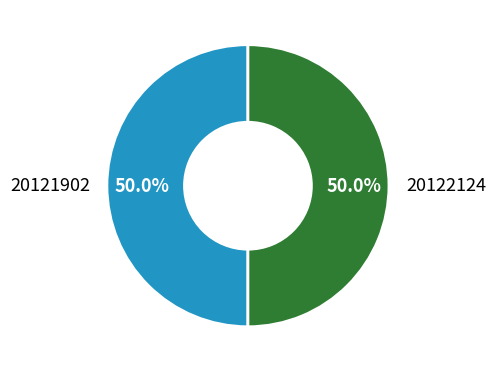

What portion of the pie excludes 20121902?

50.0%